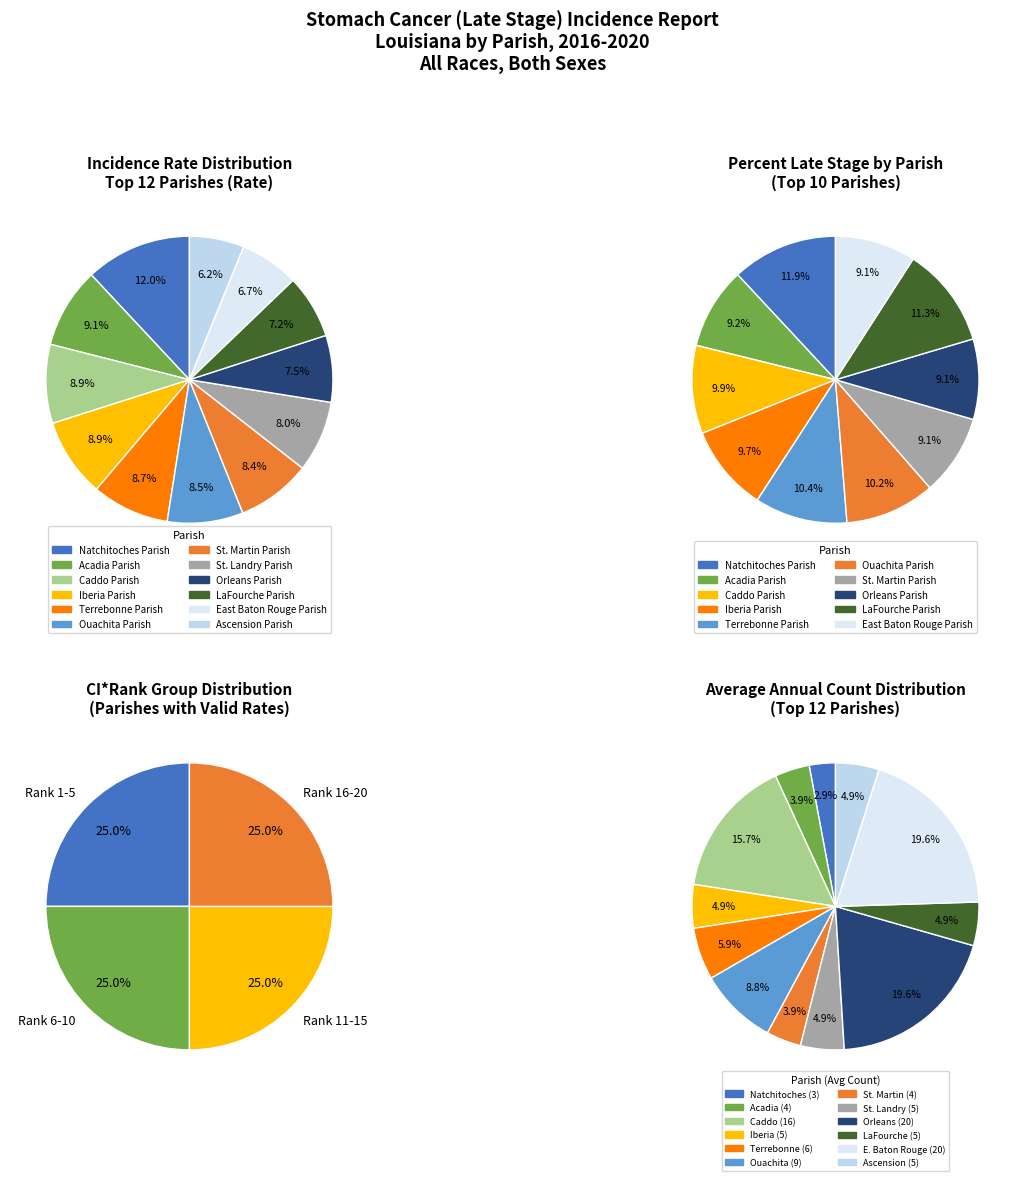

Count the number of slices in the pie.

12